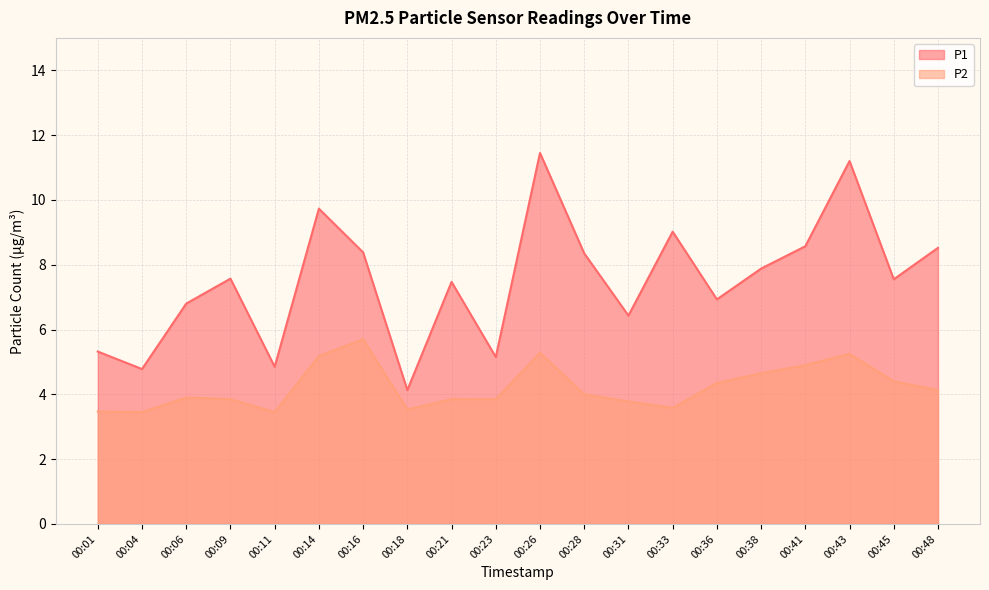

Which has a higher value, 00:36 or 00:16?

00:16